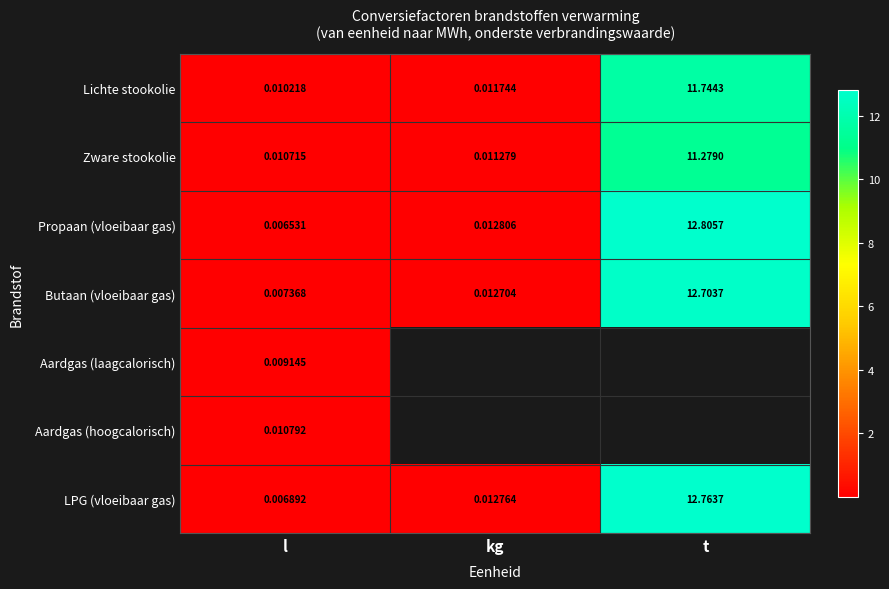

At which label does Zware stookolie reach its minimum?

l